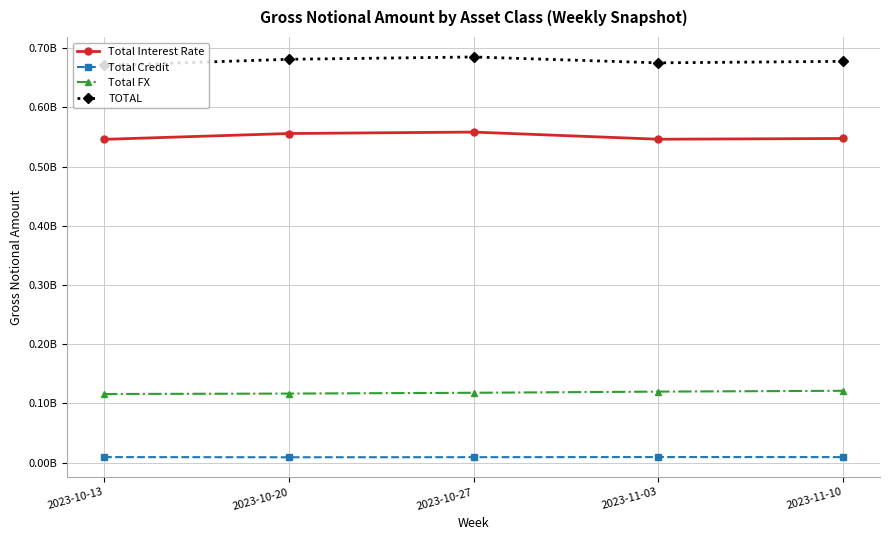

What are all the series names shown in the legend?

Total Interest Rate, Total Credit, Total FX, TOTAL